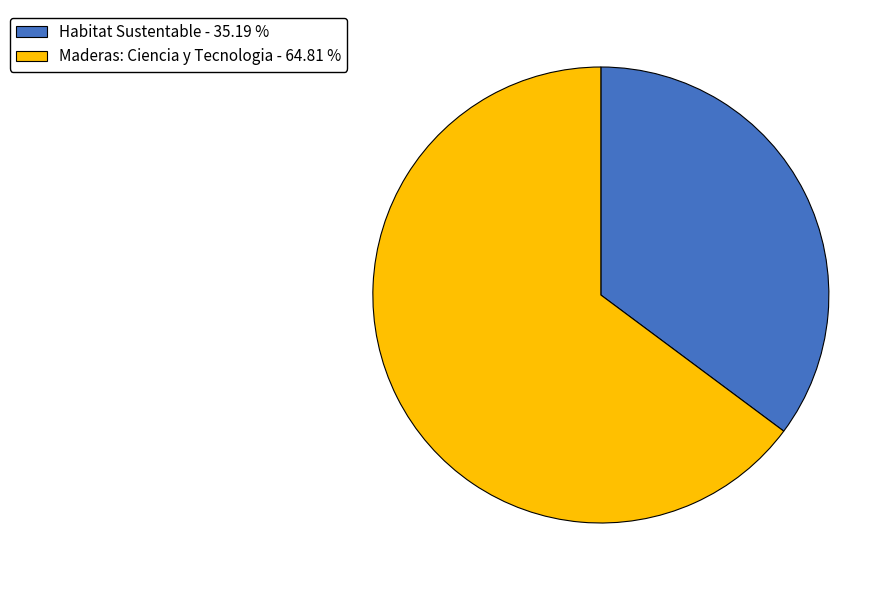

Approximately how many times larger is the value at Maderas: Ciencia y Tecnologia - 64.81 % compared to Habitat Sustentable - 35.19 %?

1.8